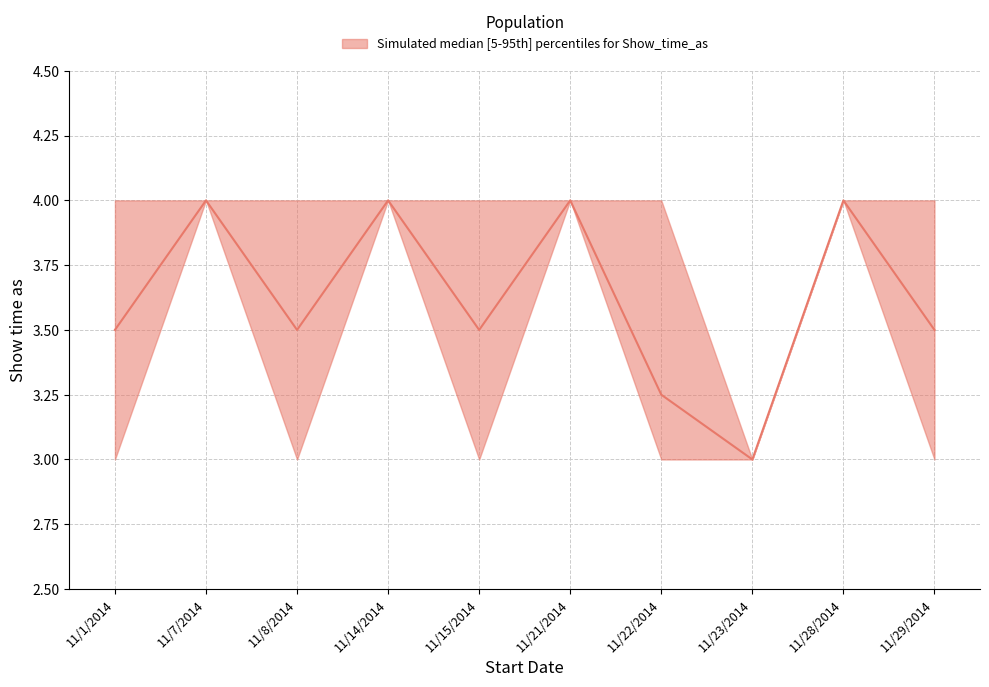

The chart shows a value of 4 at 11/29/2014. True or false?

True